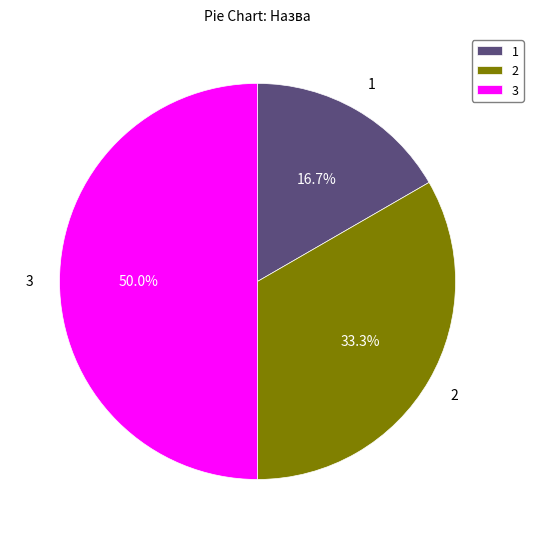

Does 2 account for over 50% of the chart?

No